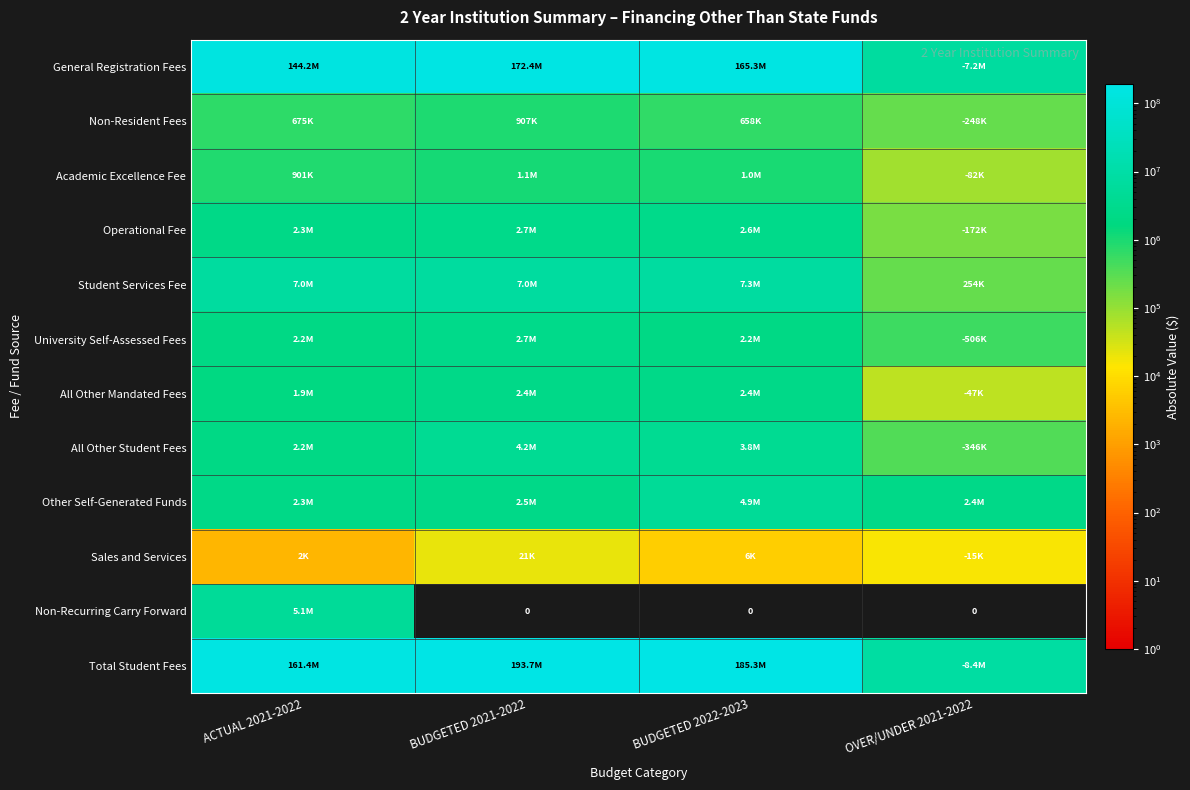

Is it true that Non-Resident Fees equals 674942.5 at ACTUAL 2021-2022?

True